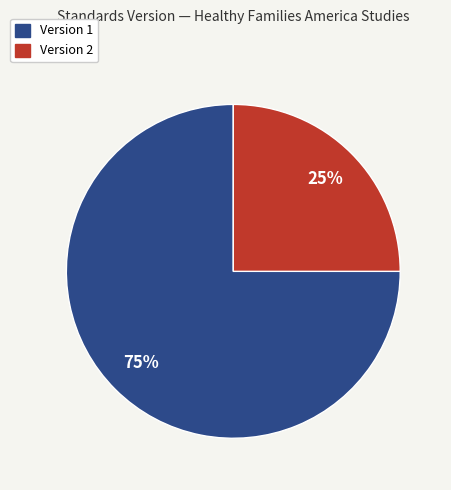

Does any single category account for the majority?

Yes